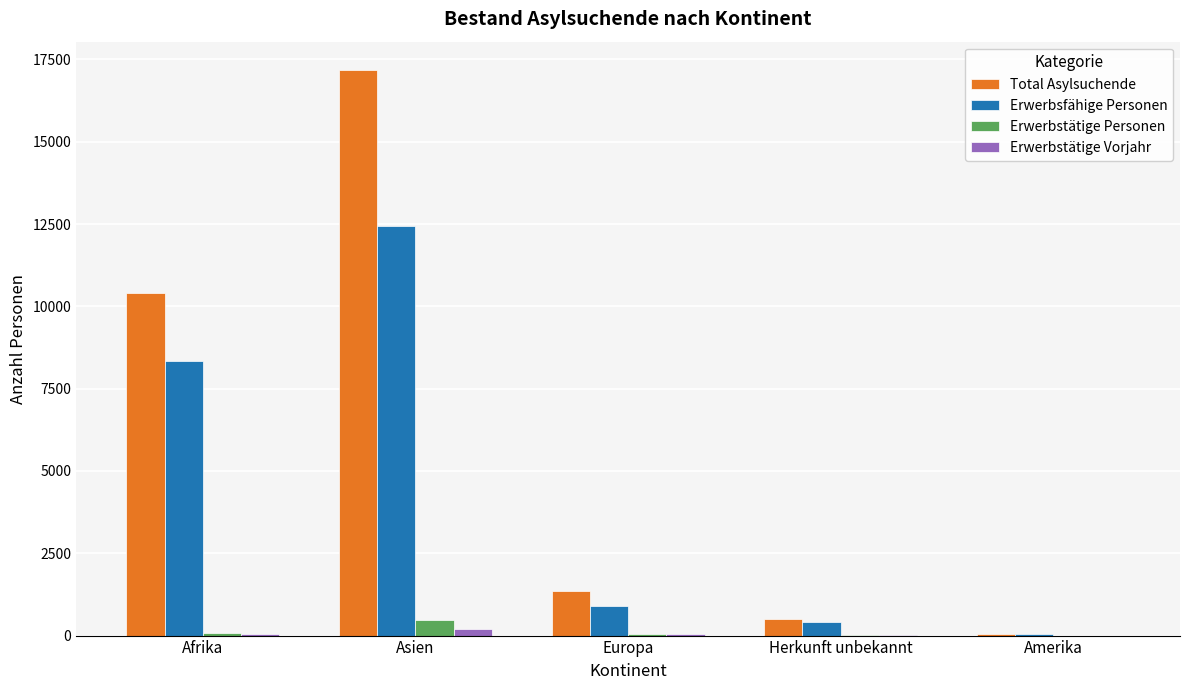

Where is Erwerbsfähige Personen nearest to the value 6247?

Afrika